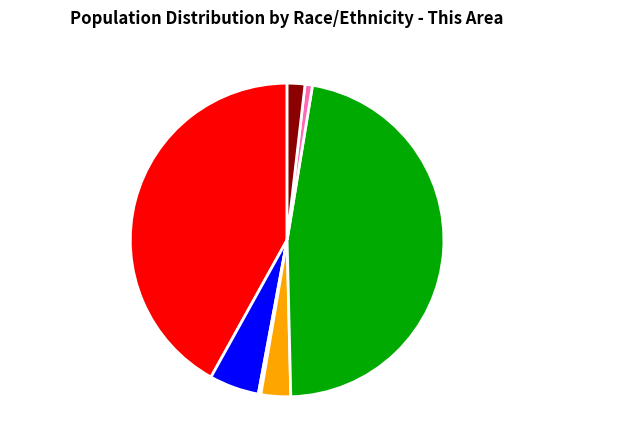

True or false: Some Other Race alone accounts for 11% of the total.

False